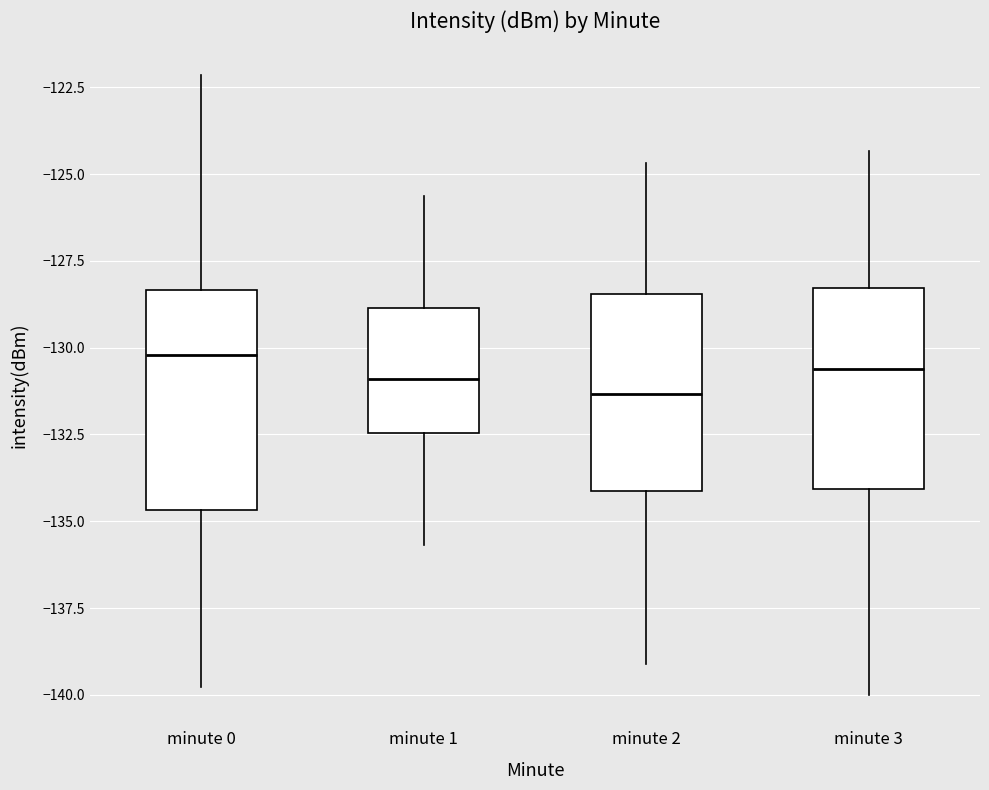

Comparing the boxes themselves (not the whiskers), which one is the tallest?

minute 0